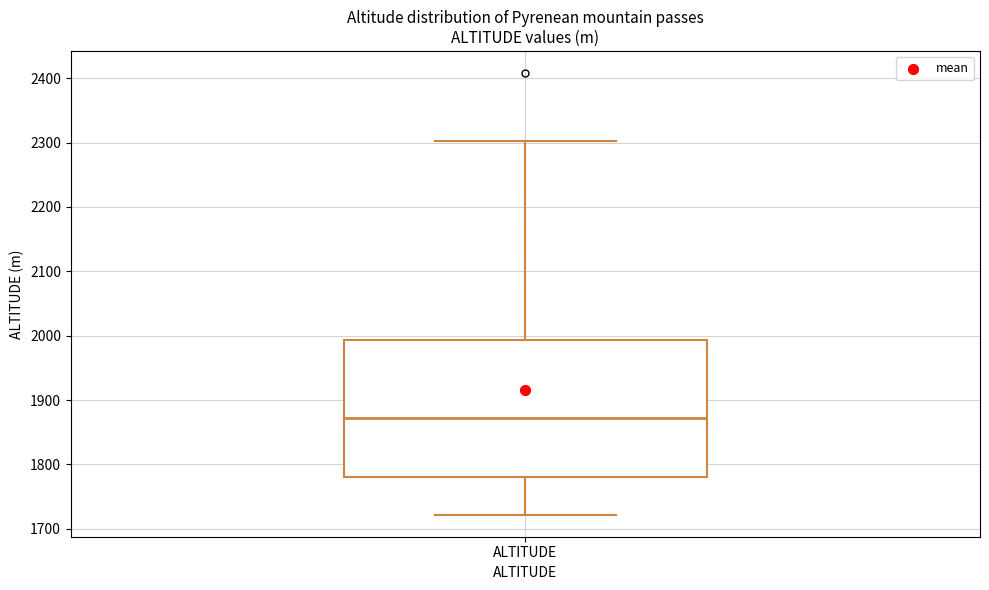

Read this box plot against the y-axis: the position of the median line, the range covered by the box, and the ends of both whiskers. The values are not printed on the chart, so give them approximately, as read against the axis.

median 1870, box 1780 to 1990, whiskers 1720 to 2300